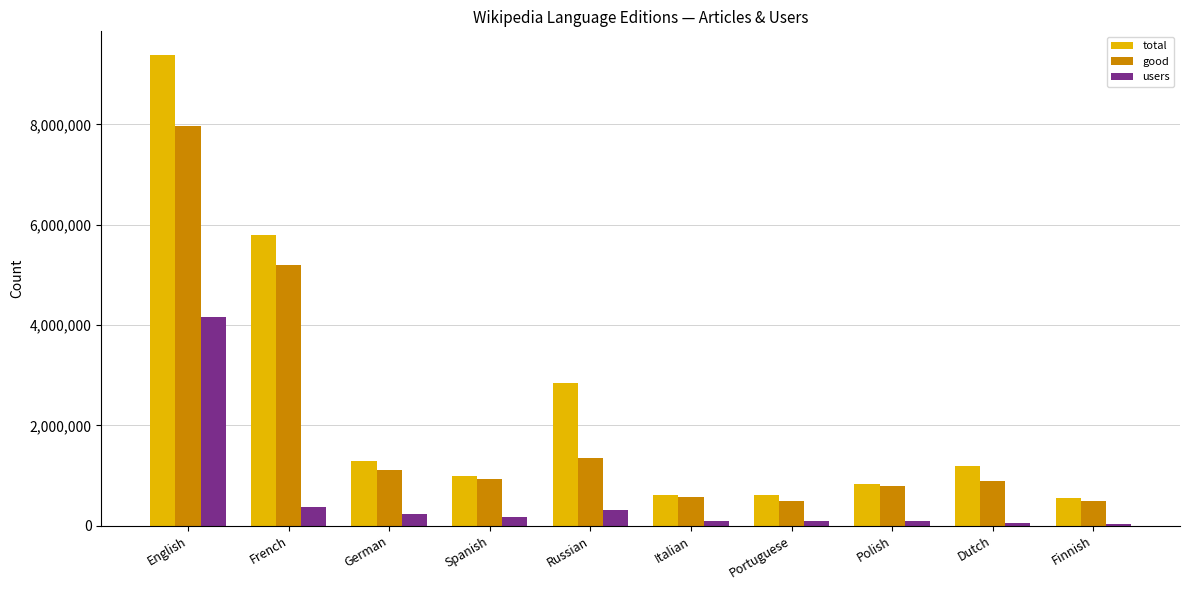

How many data points does each series have?

10